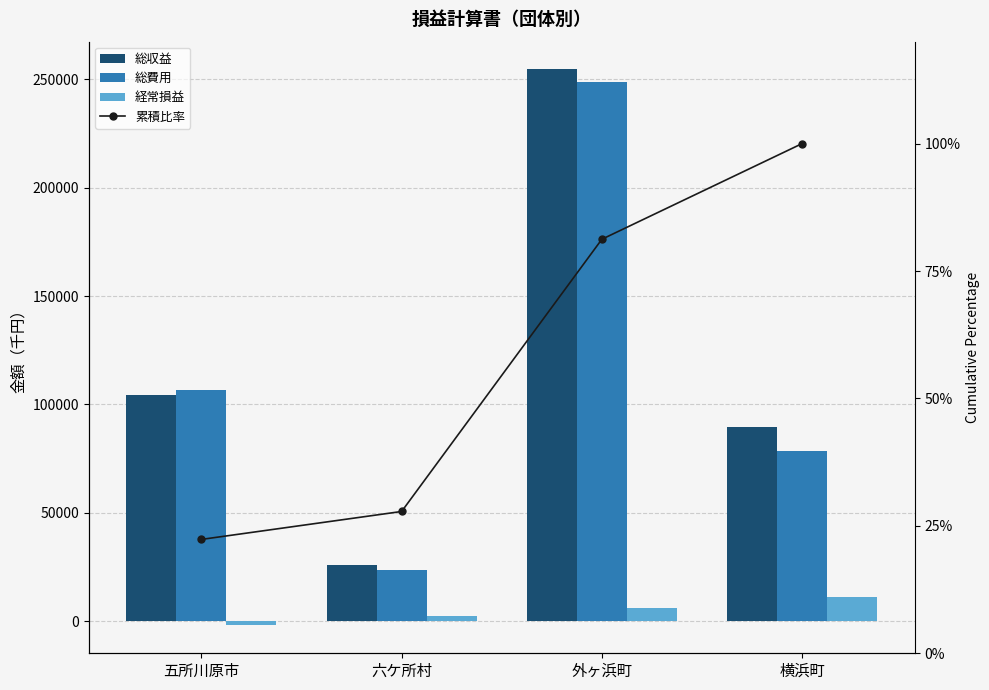

How many values in the 経常損益 series are below 5942?

2